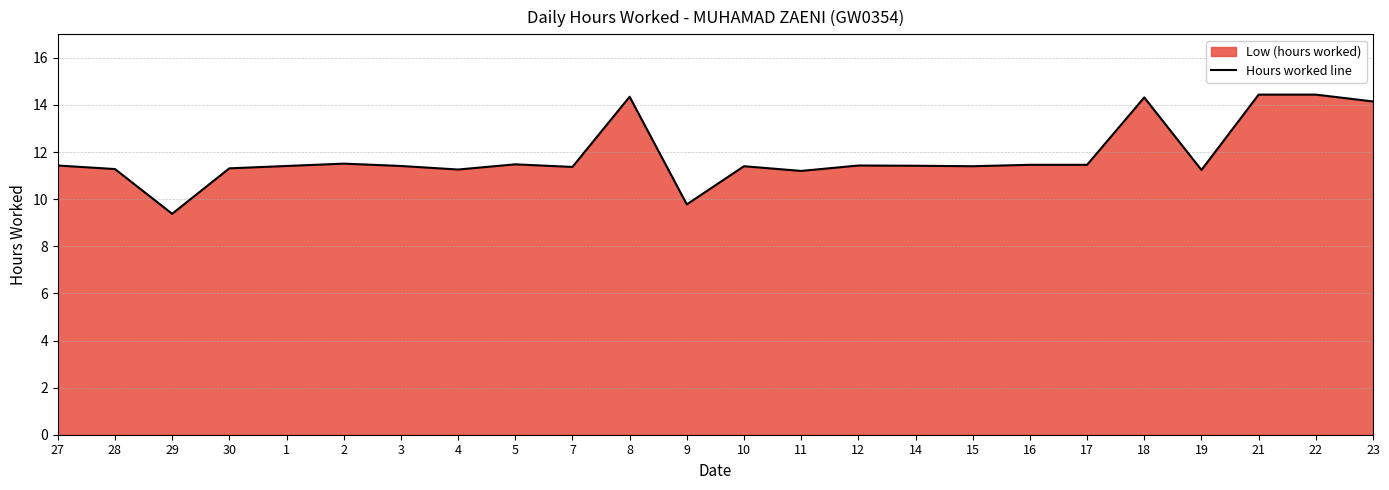

Is it true that the value at 10 is 11.4?

True